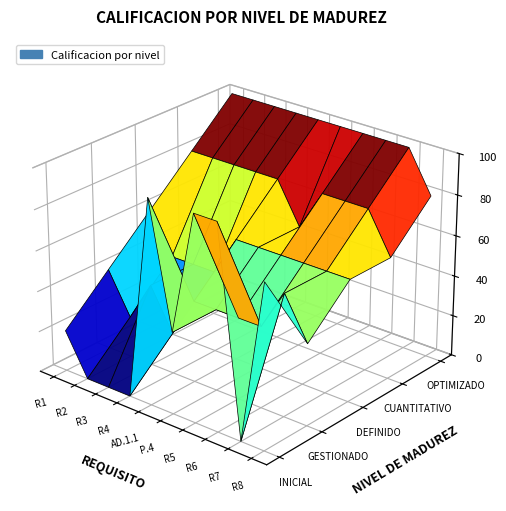

Reading left to right, list all the values displayed in this chart.

INICIAL: R1=20	R2=0	R3=0	R4=0	AD.1.1=100	P.4=40	R5=100	R6=100	R7=0	R8=80
GESTIONADO: R1=40	R2=20	R3=40	R4=20	AD.1.1=40	P.4=40	R5=40	R6=40	R7=60	R8=40
DEFINIDO: R1=60	R2=40	R3=40	R4=40	AD.1.1=60	P.4=60	R5=60	R6=60	R7=60	R8=60
CUANTITATIVO: R1=80	R2=80	R3=80	R4=80	AD.1.1=80	P.4=60	R5=80	R6=80	R7=80	R8=60
OPTIMIZADO: R1=100	R2=100	R3=100	R4=100	AD.1.1=100	P.4=100	R5=100	R6=100	R7=100	R8=80